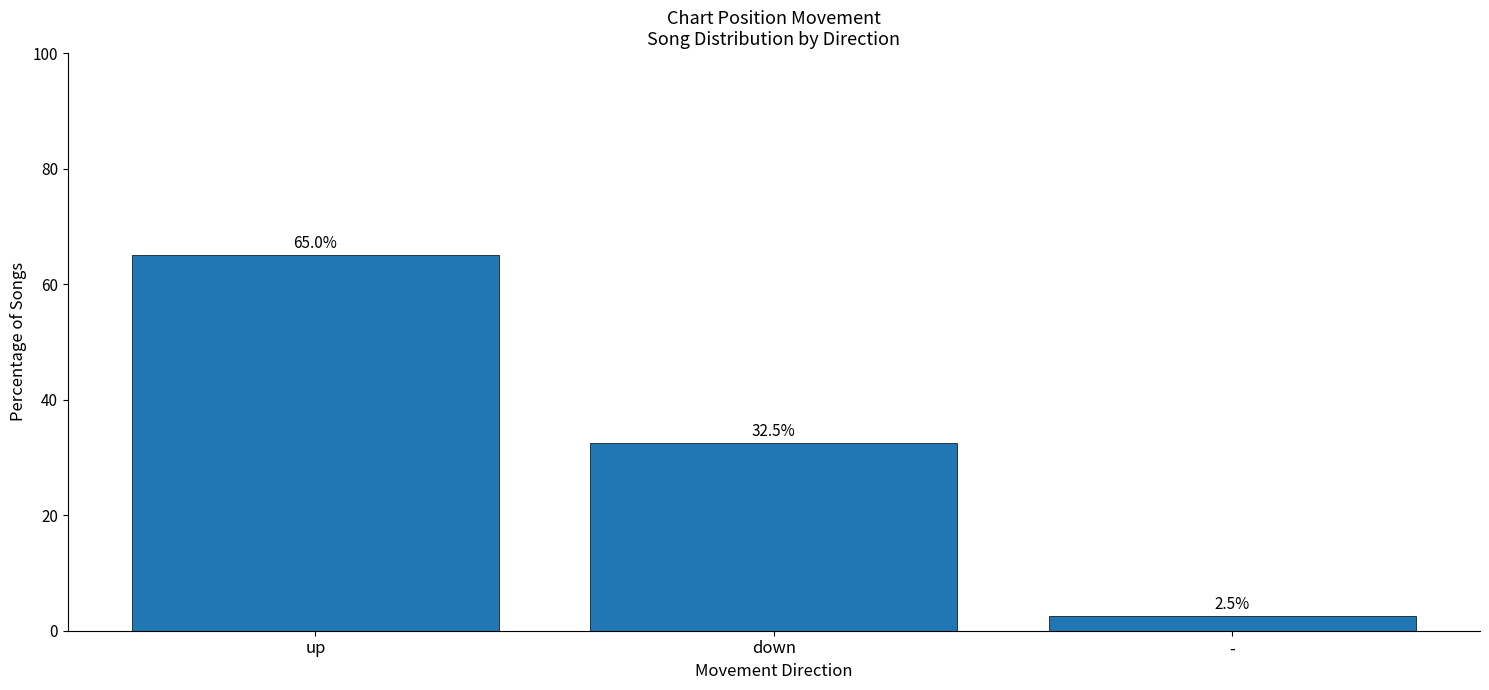

What is the change in value from down to -?

-30.0